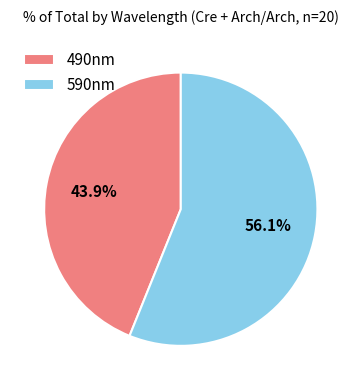

Which slice is the smallest?

490nm